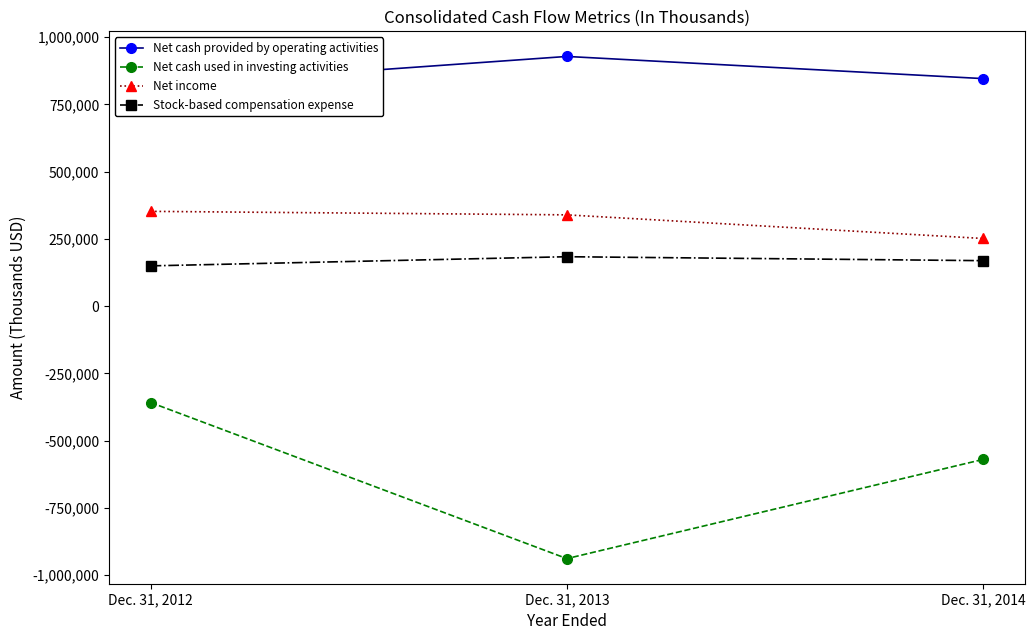

True or false: Net cash provided by operating activities has a value of 928343 at Dec. 31, 2013.

True